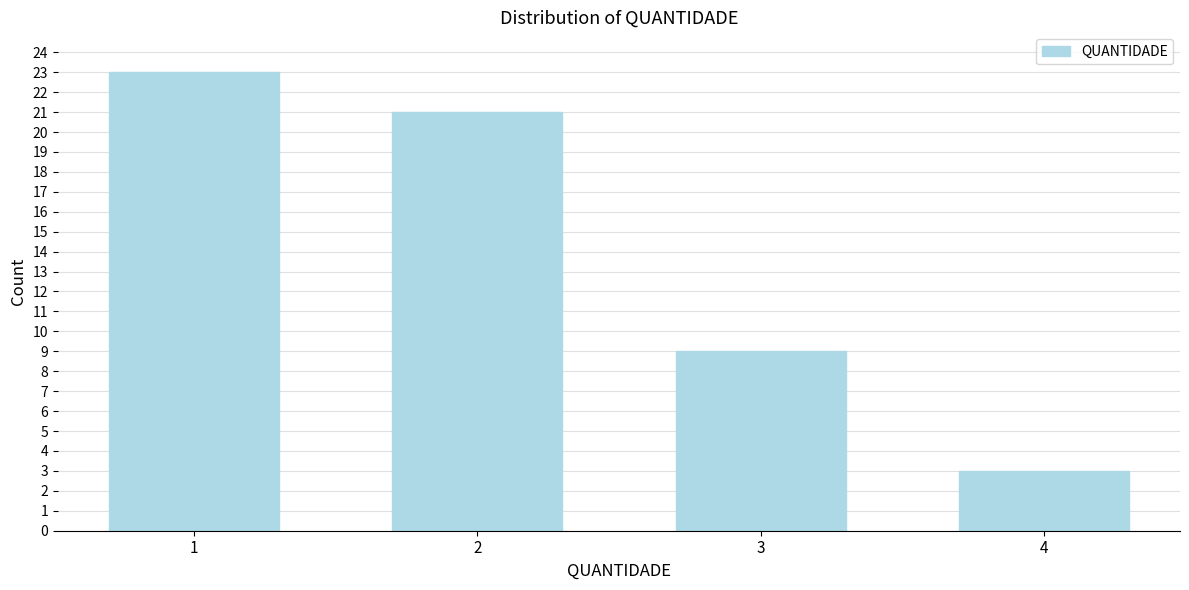

Reading left to right, transcribe all the data shown in this chart.

23	21	9	3